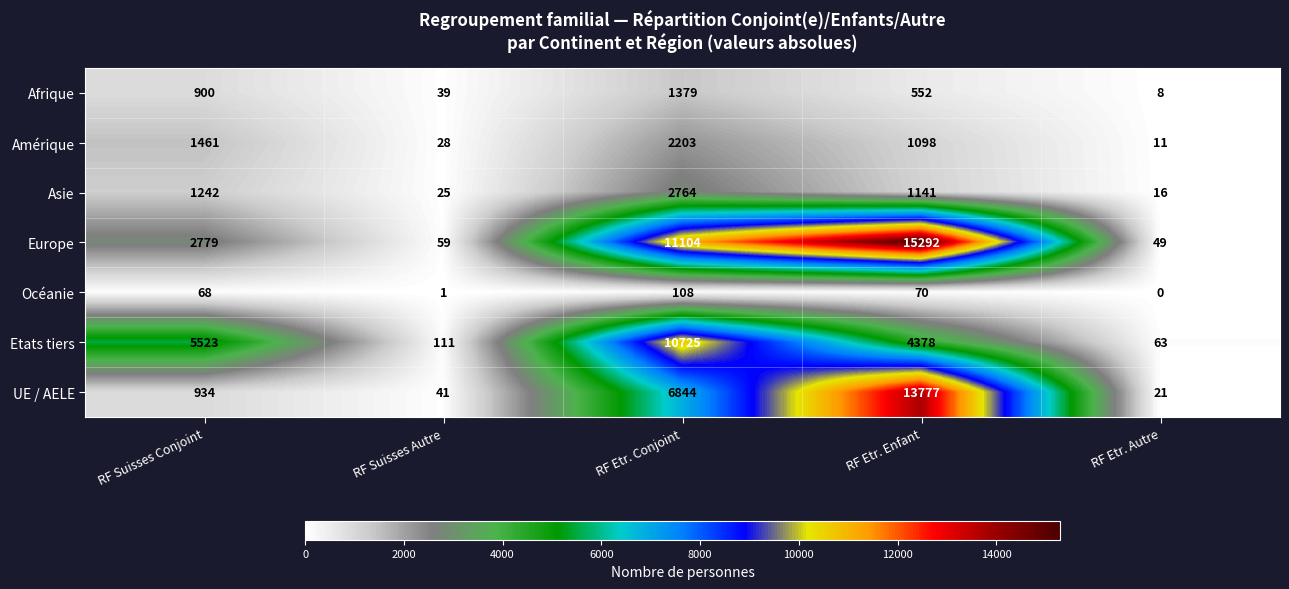

At which category does the chart reach its minimum across all series?

RF Etr. Autre